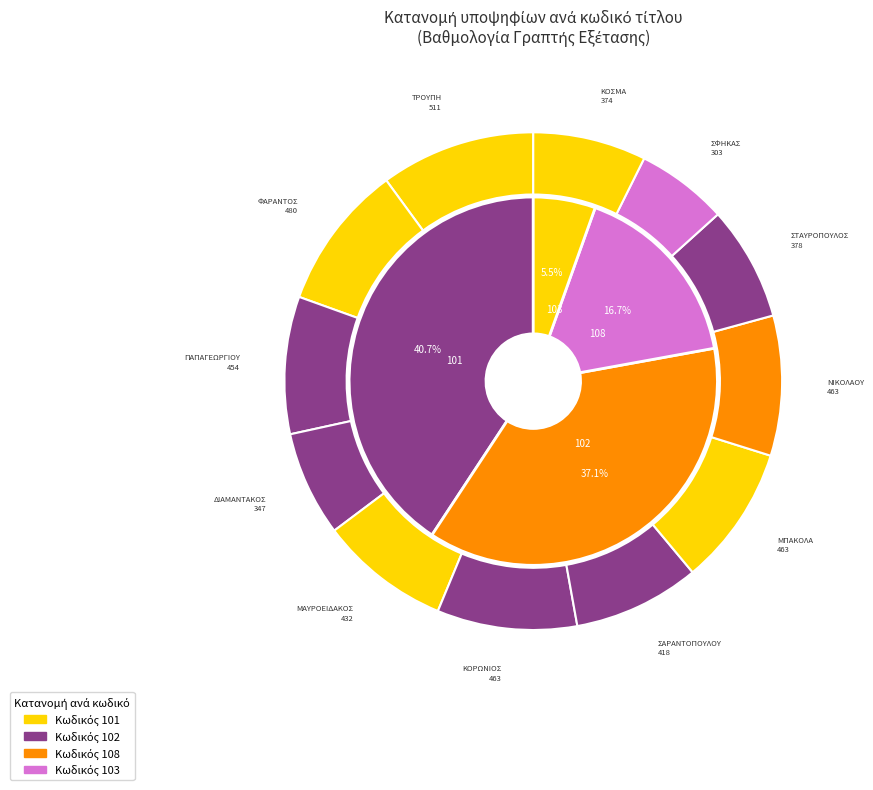

Count the number of slices in the pie.

12